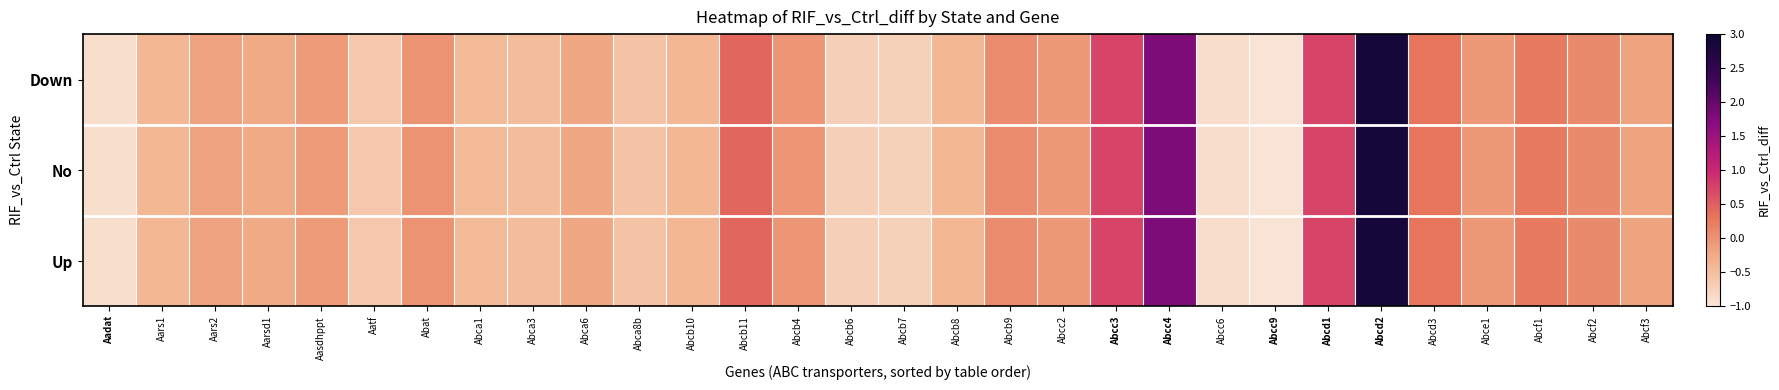

Which series changed the most between Abca1 and Abcd1?

Down